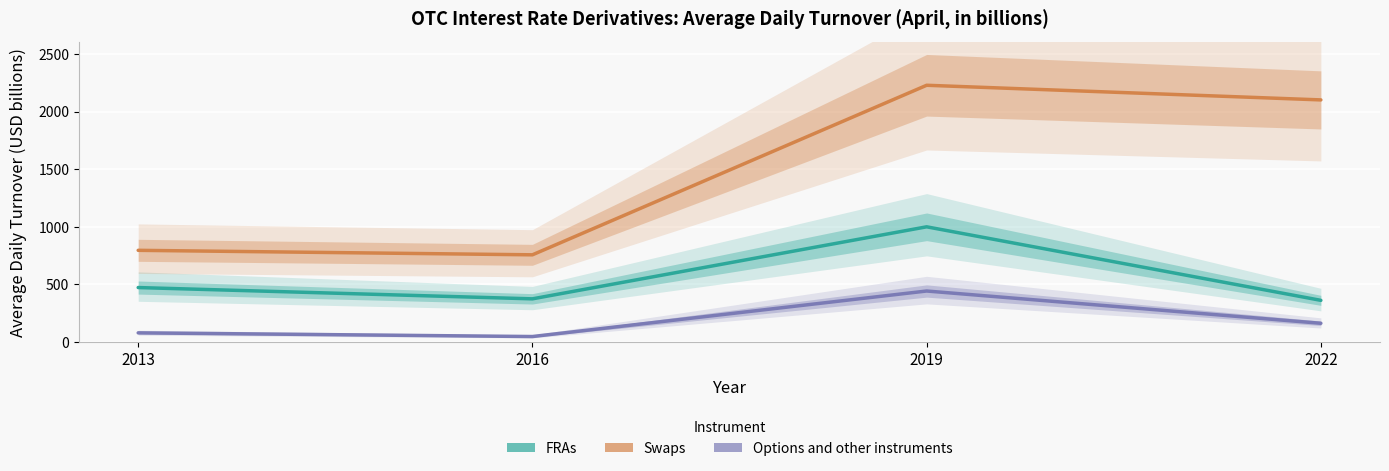

Does the chart display data point markers on the line(s)?

No